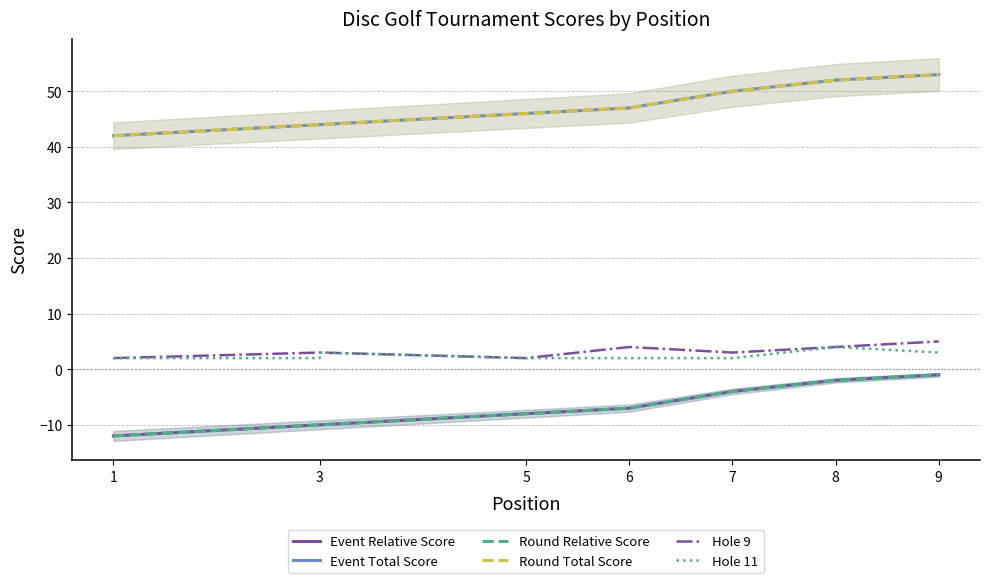

Which has a higher value, 9 or 3?

9